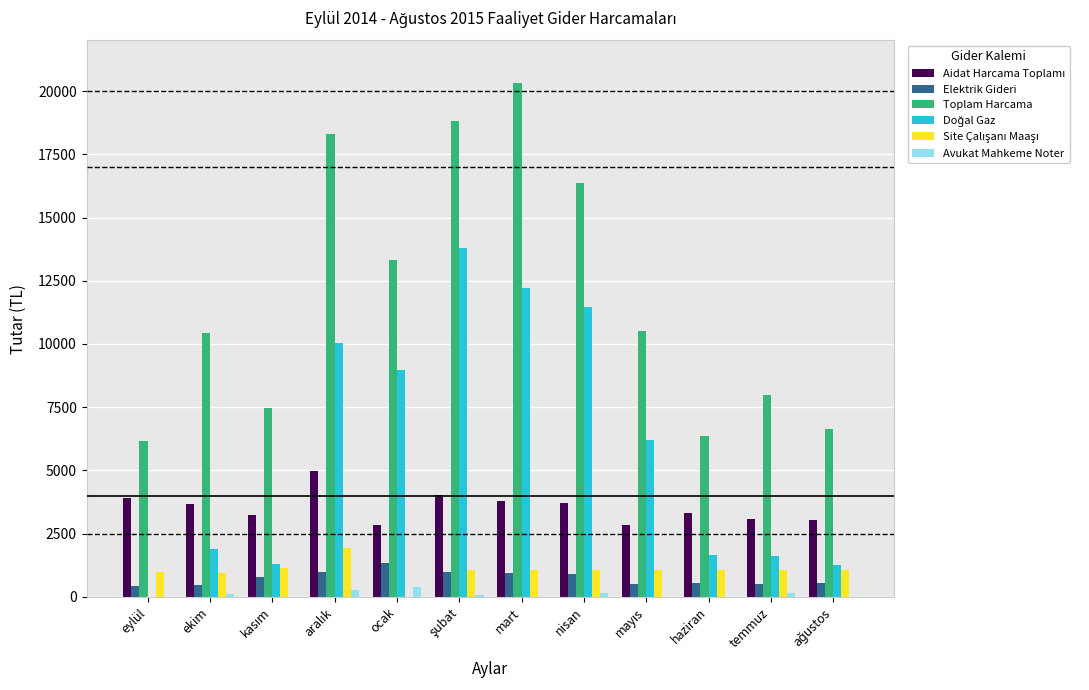

How many categories are shown in the chart?

12